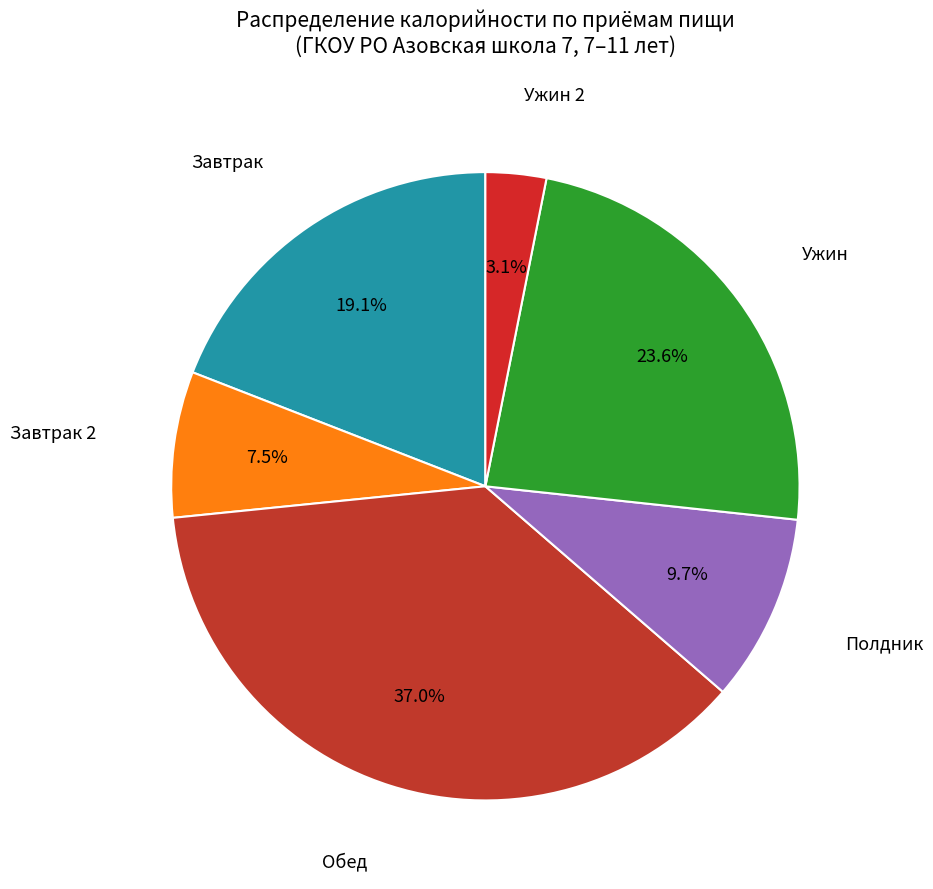

To the nearest percent, what portion does Завтрак represent?

19%